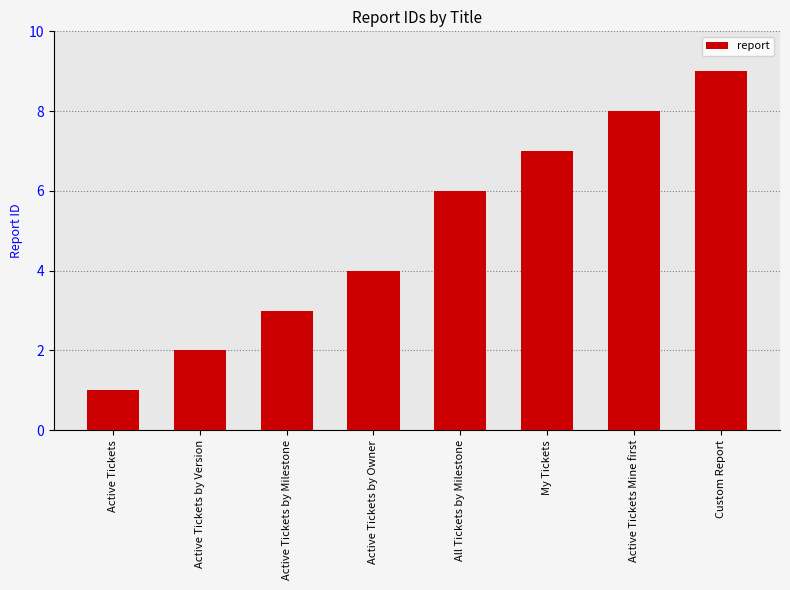

How many data points are less than 6?

4